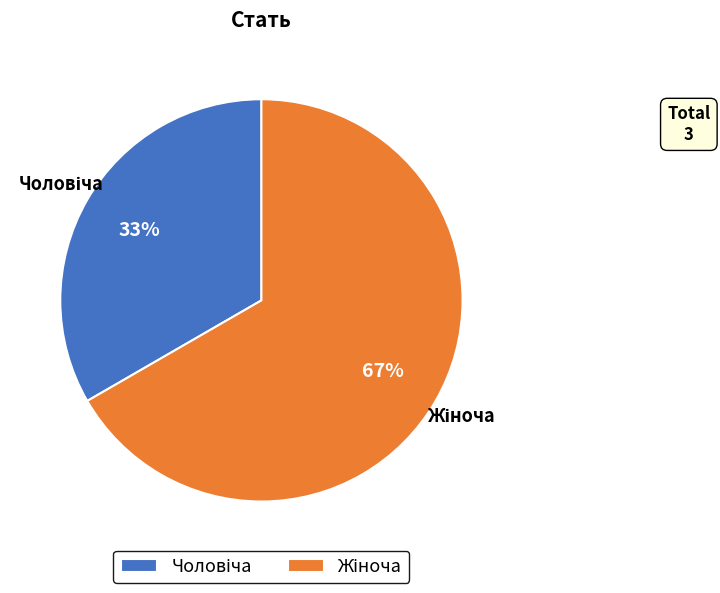

Is there any slice that represents more than half of the pie?

Yes